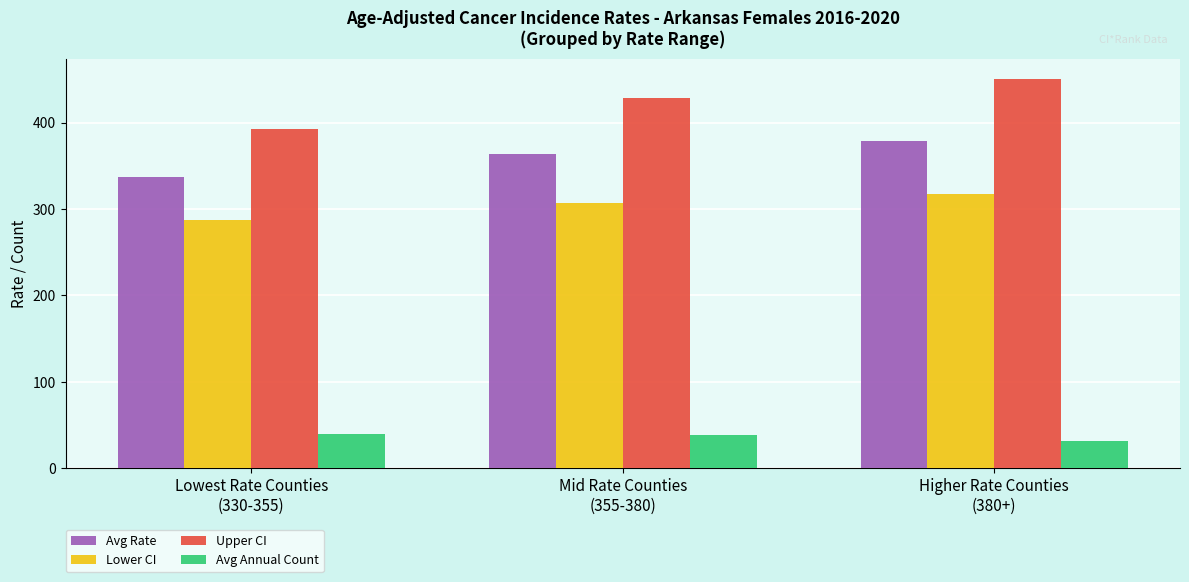

At which label is Avg Rate closest to 357?

Mid Rate Counties
(355-380)